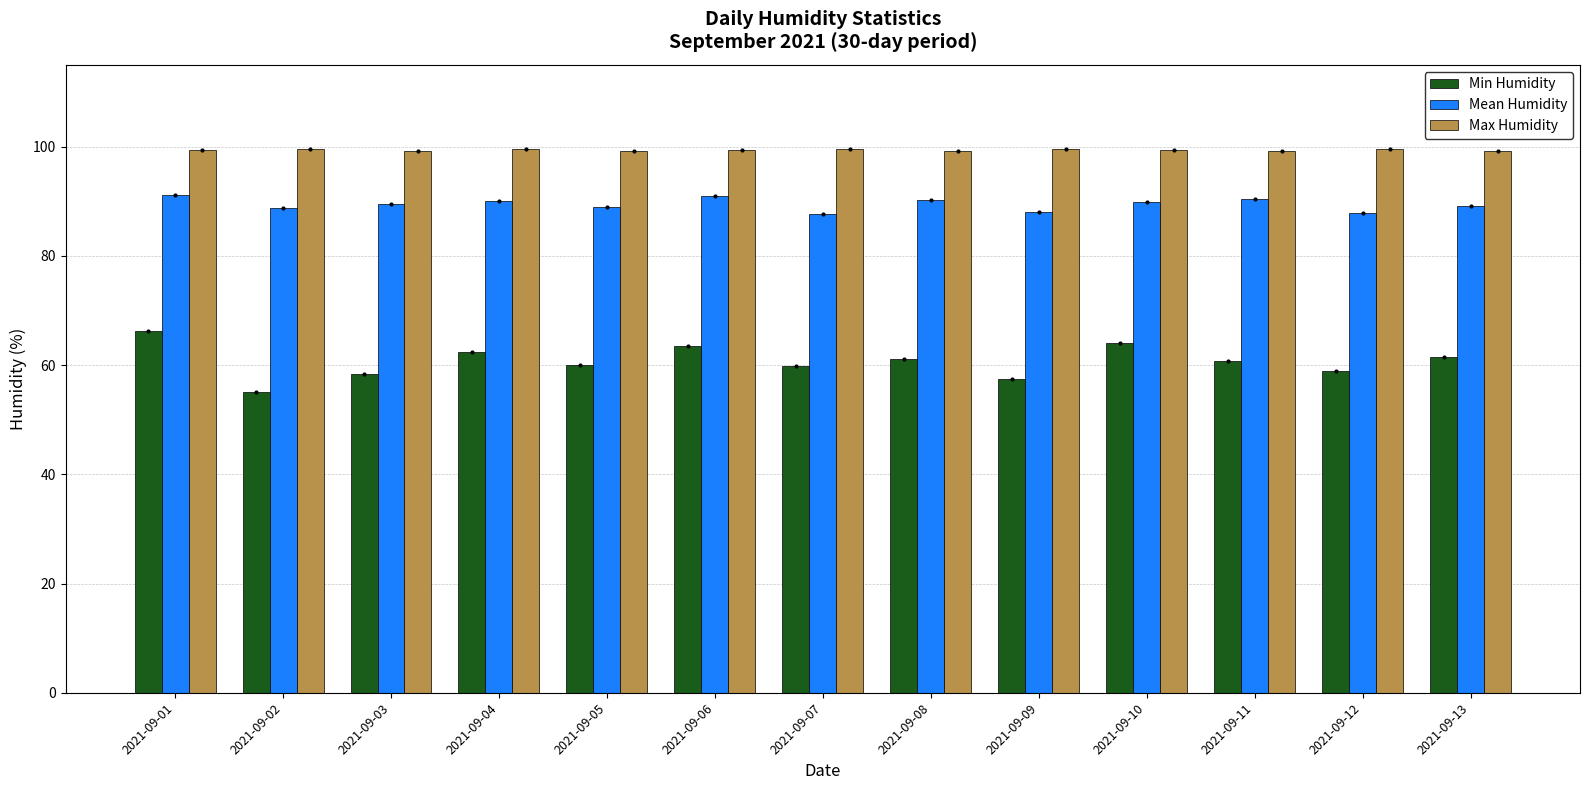

List the series in order of their peak value, lowest first.

Min Humidity, Mean Humidity, Max Humidity